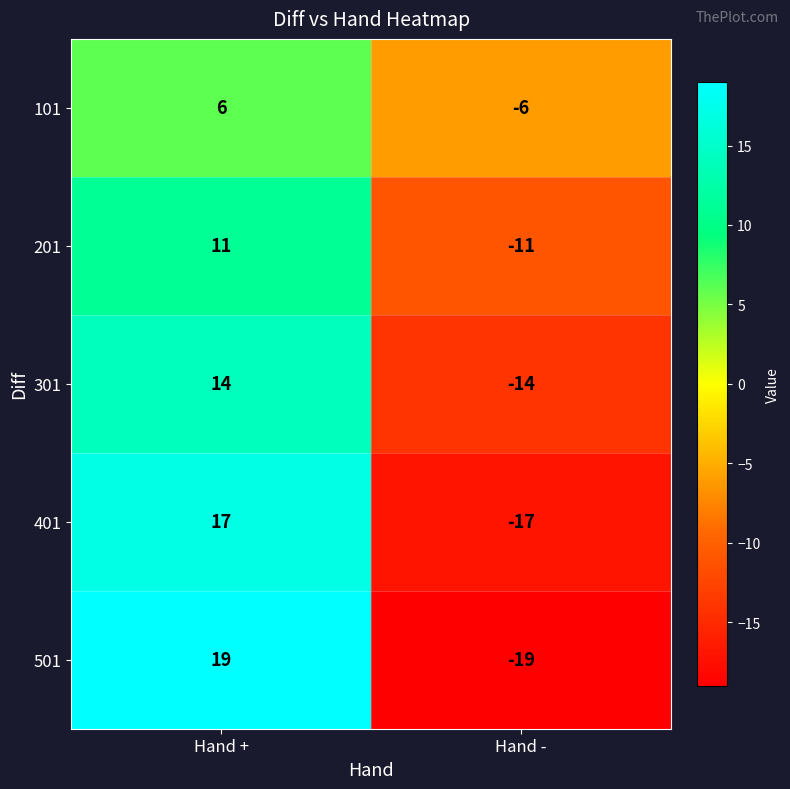

Which series has the largest range (max minus min)?

501